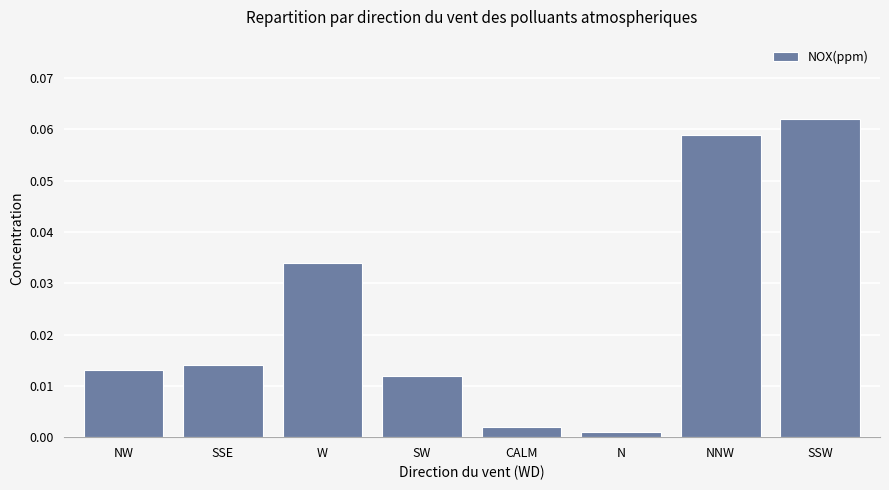

What is the label of the 7th bar from the right?

SSE